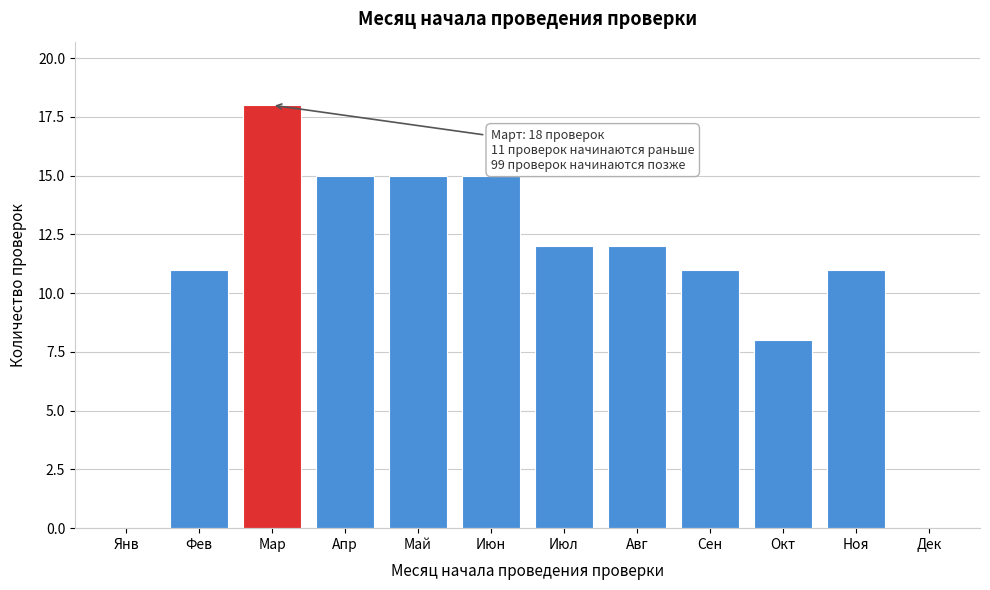

Reading left to right, extract all data points from this chart.

Янв=0	Фев=11	Мар=18	Апр=15	Май=15	Июн=15	Июл=12	Авг=12	Сен=11	Окт=8	Ноя=11	Дек=0